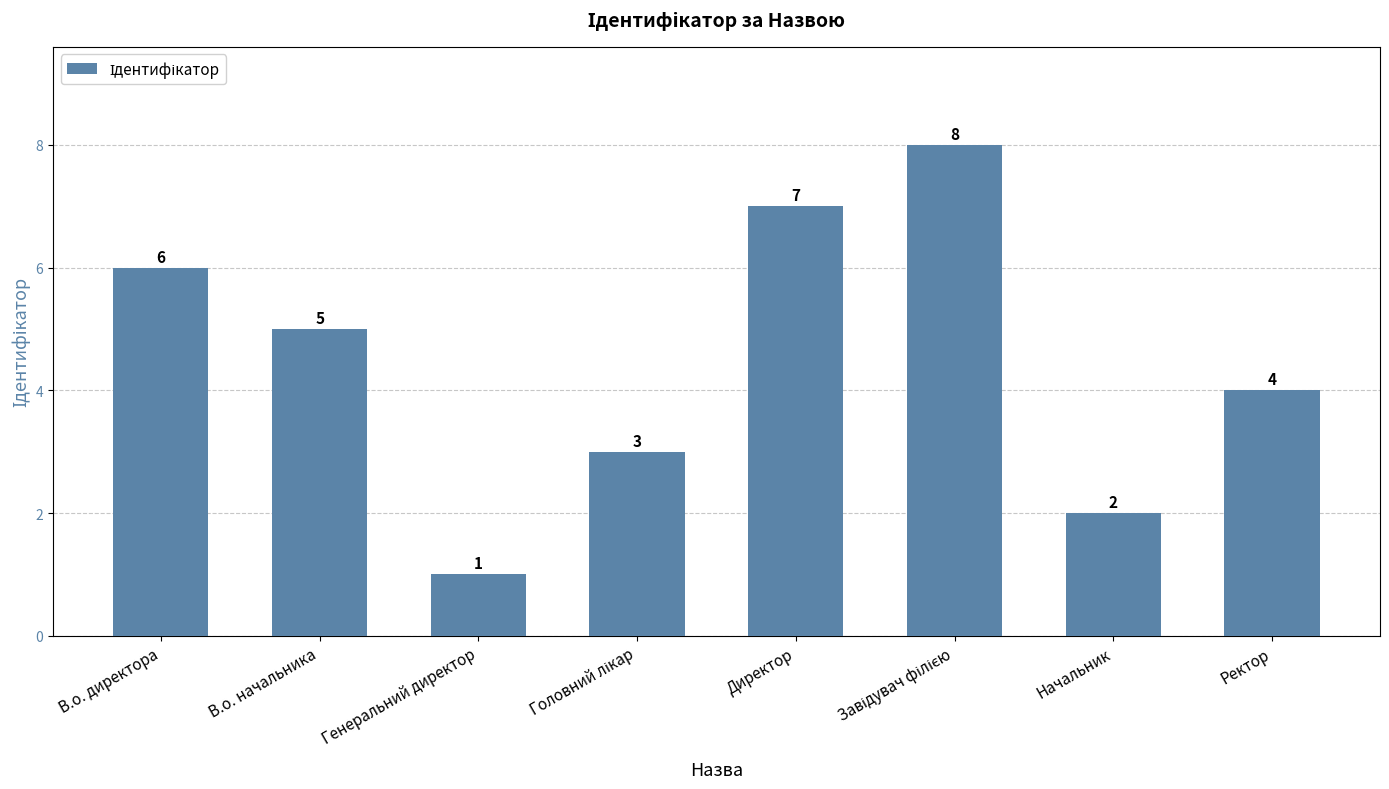

What position from the left is Начальник?

7